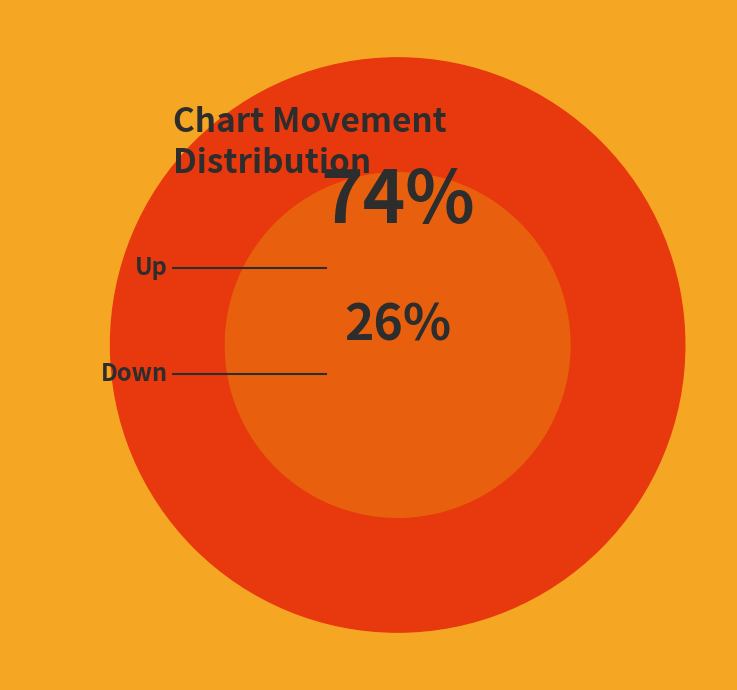

Do down and up together represent more than half of the pie?

Yes